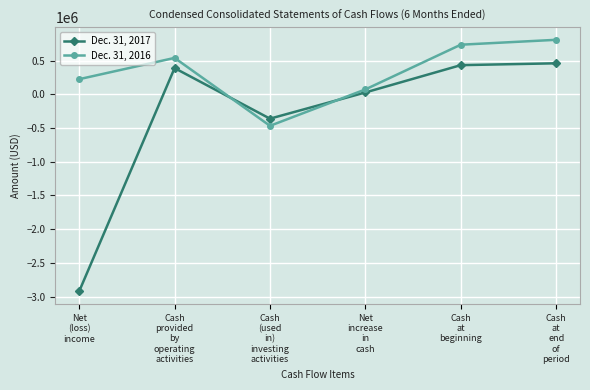

Reading right to left, what are all the values shown in this chart?

Dec. 31, 2017: Cash
at
end
of
period=459767	Cash
at
beginning=432283	Net
increase
in
cash=27484	Cash
(used
in)
investing
activities=-361018	Cash
provided
by
operating
activities=388502	Net
(loss)
income=-2920221
Dec. 31, 2016: Cash
at
end
of
period=807909	Cash
at
beginning=735393	Net
increase
in
cash=72516	Cash
(used
in)
investing
activities=-467150	Cash
provided
by
operating
activities=539666	Net
(loss)
income=224323